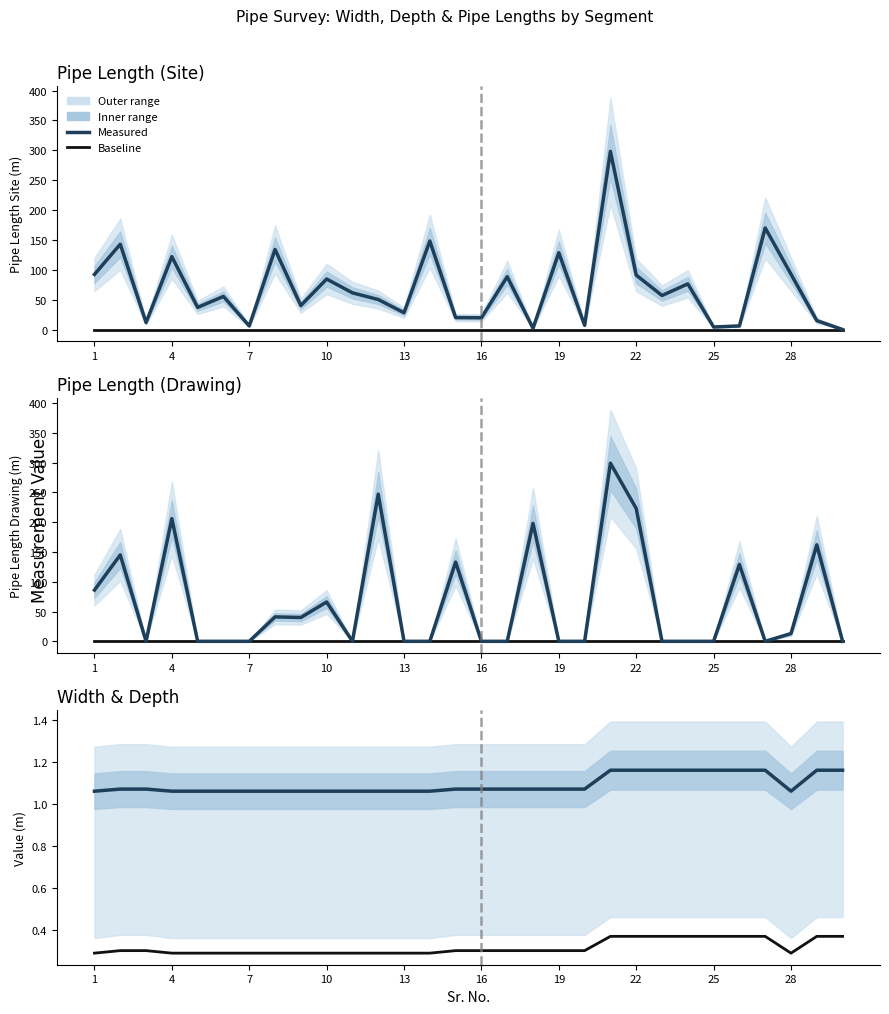

Is it true that Measured equals 0.8 at 23?

False